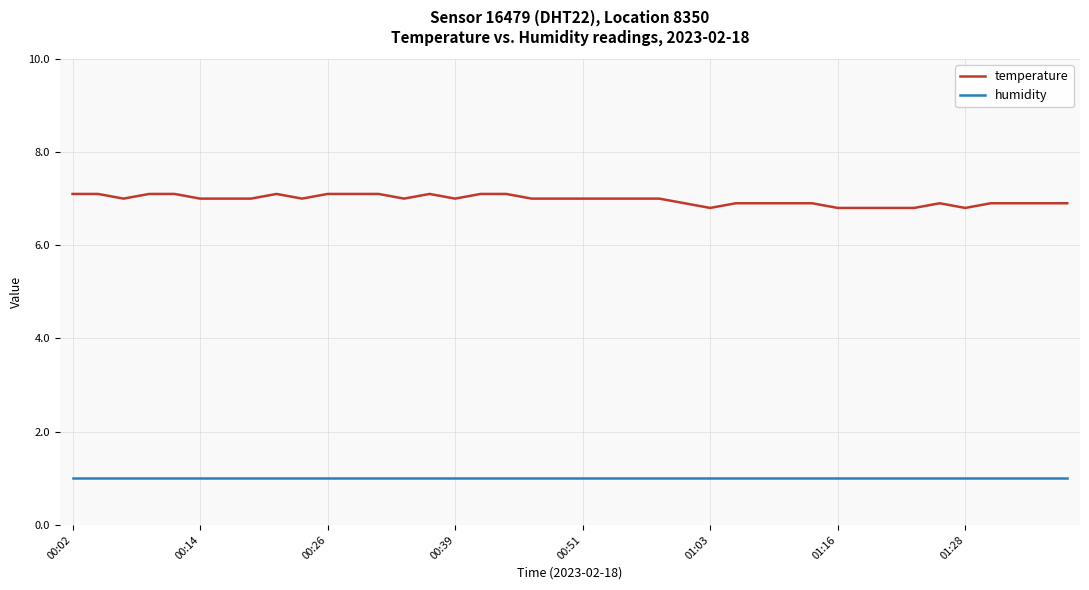

Which series has the largest total across all categories?

temperature